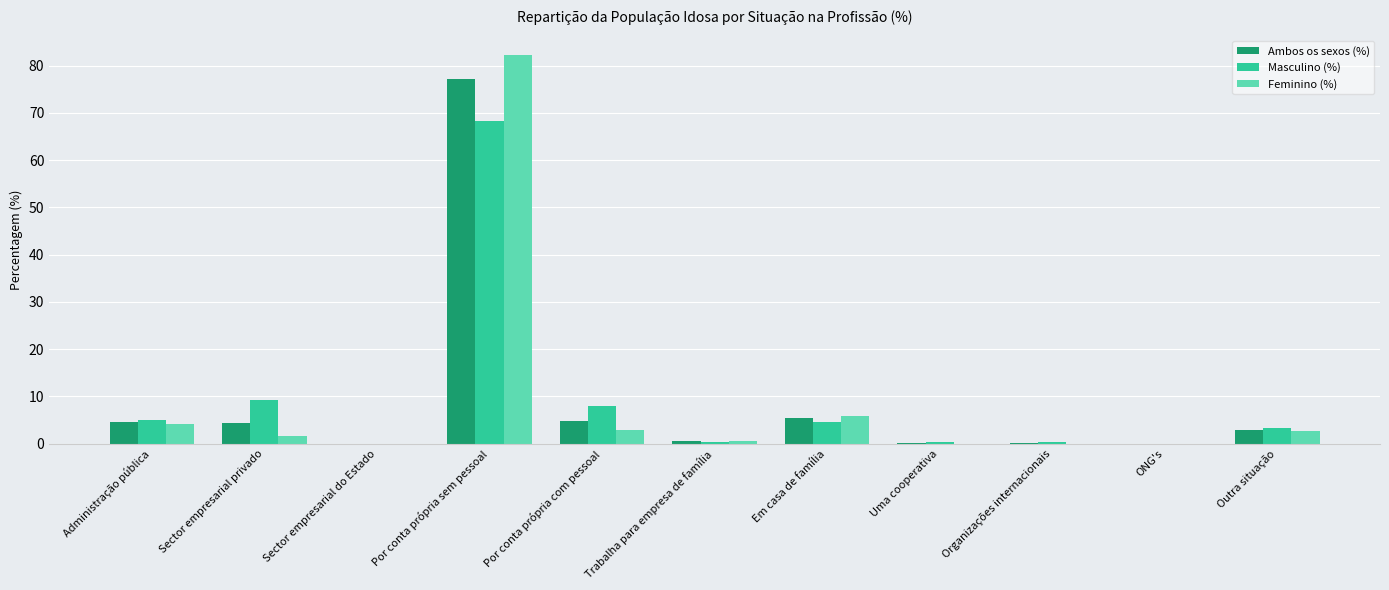

At which category does the chart reach its peak across all series?

Por conta própria sem pessoal